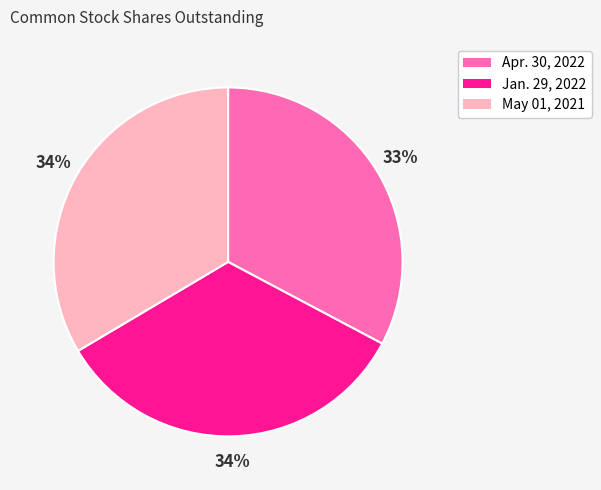

What is the ratio of the value at May 01, 2021 to the value at Jan. 29, 2022?

1.0